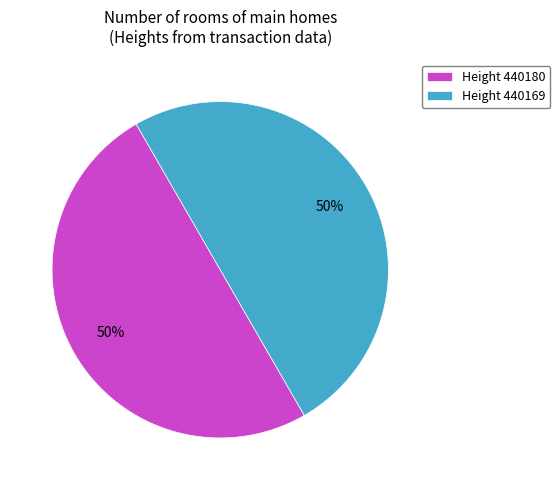

What is the ratio of the value at Height 440180 to the value at Height 440169?

1.0